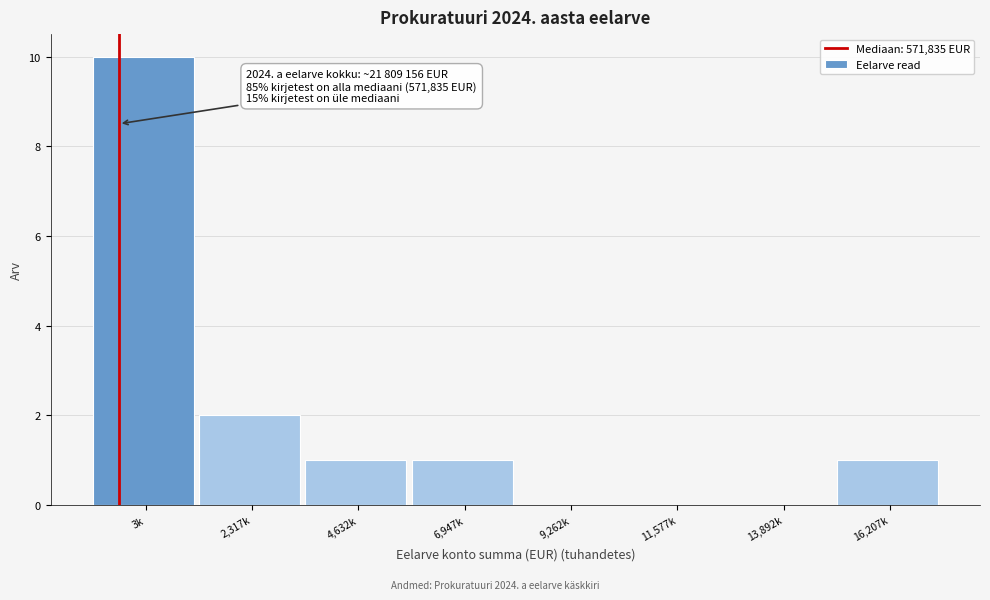

Reading right to left, what are all the values shown in this chart?

16,207k=1	13,892k=0	11,577k=0	9,262k=0	6,947k=1	4,632k=1	2,317k=2	3k=10